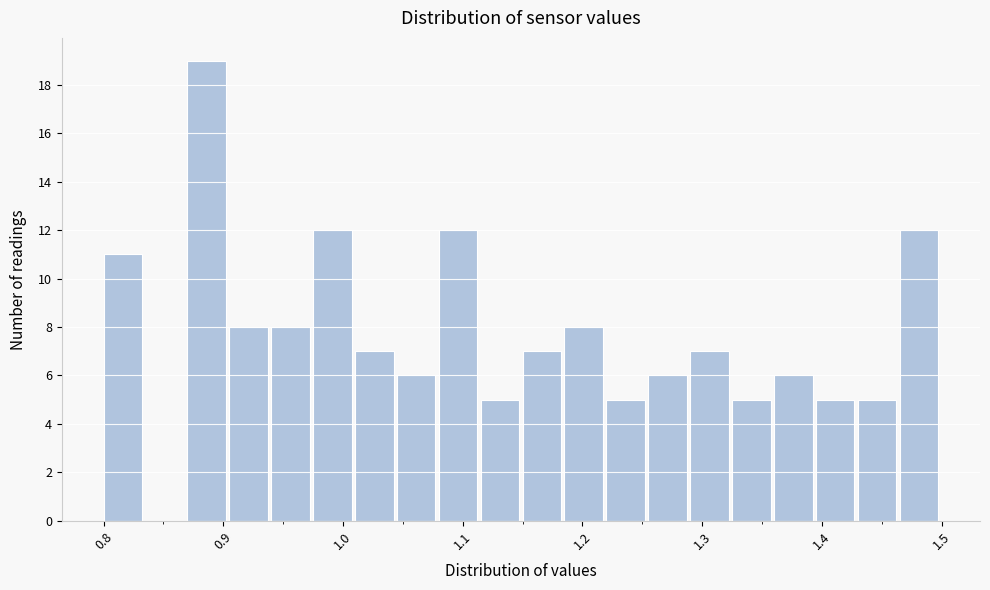

Read against the x-axis, roughly where is the centre of the tallest bar?

0.89